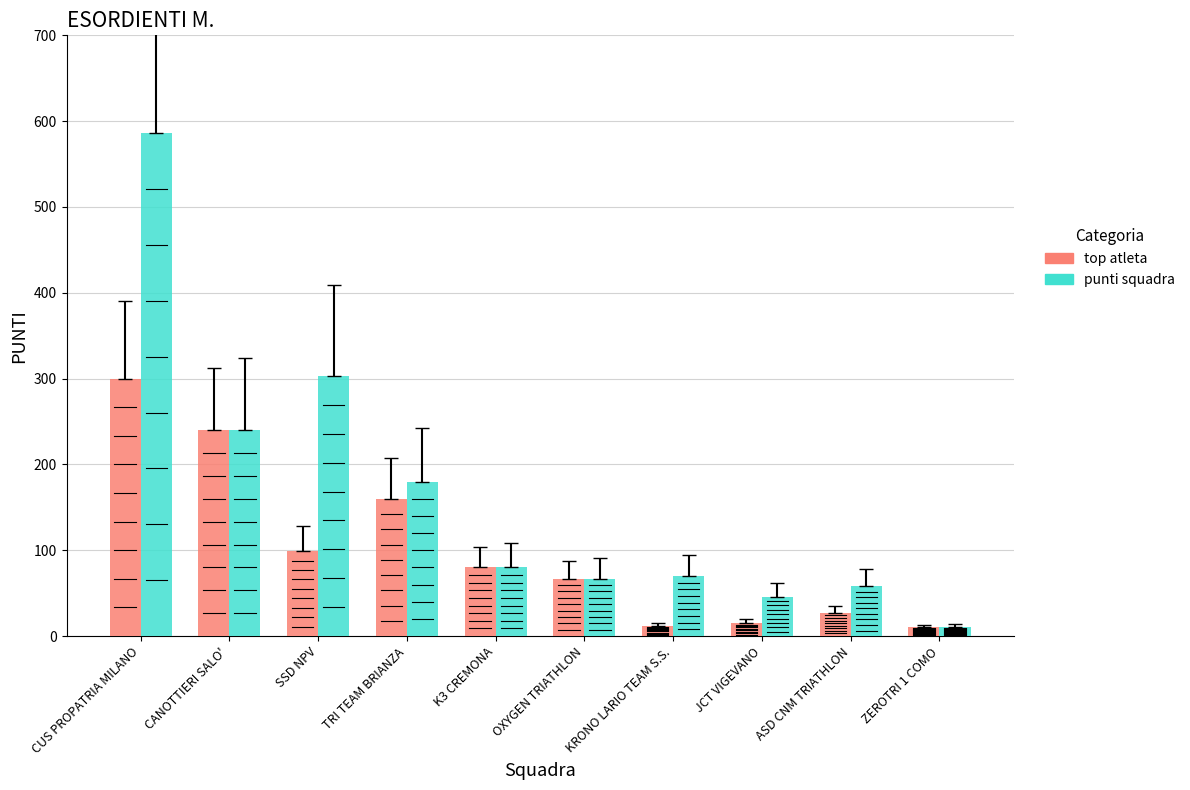

What is the total value across all series at TRI TEAM BRIANZA?

340